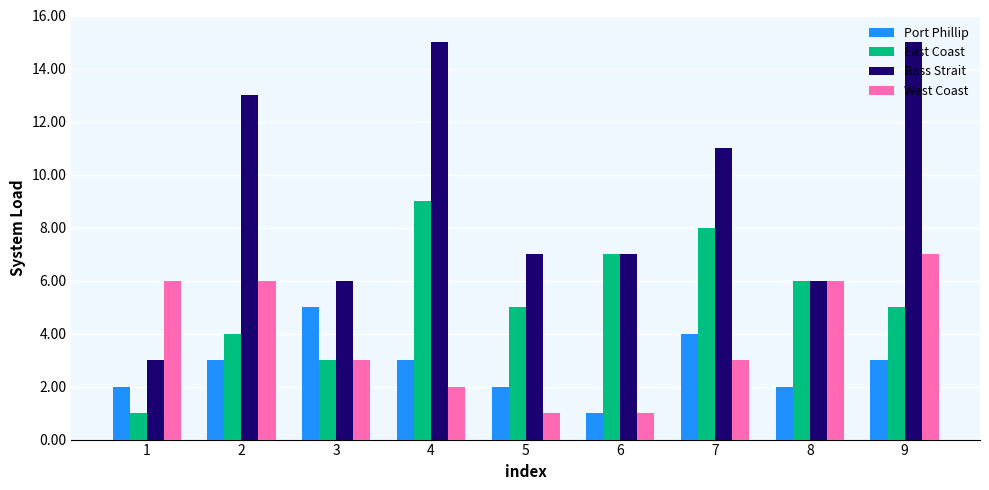

Reading left to right, list all the values displayed in this chart.

Port Phillip: 1=2	2=3	3=5	4=3	5=2	6=1	7=4	8=2	9=3
East Coast: 1=1	2=4	3=3	4=9	5=5	6=7	7=8	8=6	9=5
Bass Strait: 1=3	2=13	3=6	4=15	5=7	6=7	7=11	8=6	9=15
West Coast: 1=6	2=6	3=3	4=2	5=1	6=1	7=3	8=6	9=7